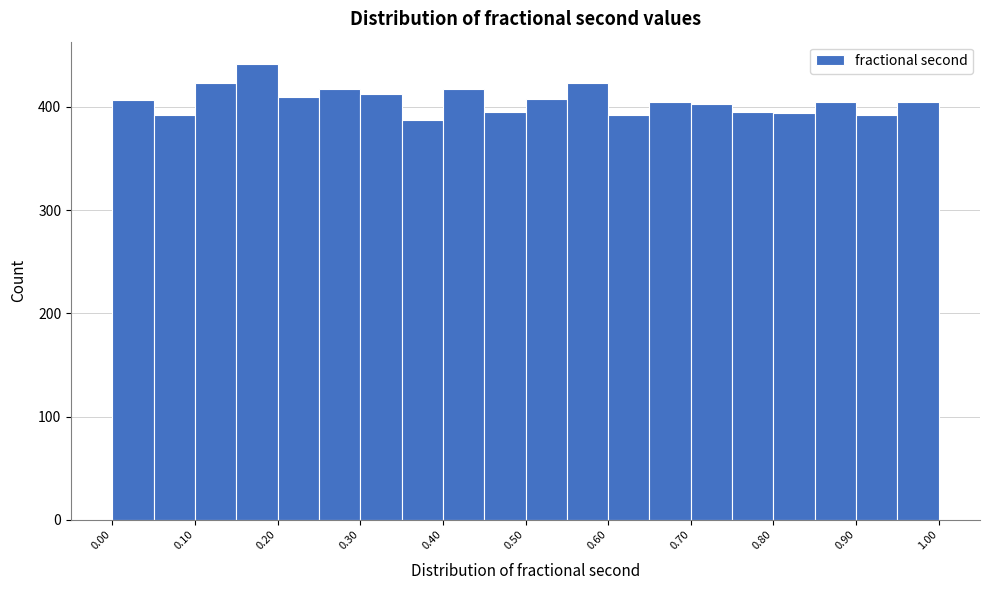

Reading left to right, transcribe this chart: for each bar, give the range it covers on the x-axis and its height. The values are not printed on the chart, so give them approximately, as read against the axis.

0.00 to 0.05: 410
0.05 to 0.10: 390
0.10 to 0.15: 420
0.15 to 0.20: 440
0.20 to 0.25: 410
0.25 to 0.30: 420
0.30 to 0.35: 410
0.35 to 0.40: 390
0.40 to 0.45: 420
0.45 to 0.50: 400
0.50 to 0.55: 410
0.55 to 0.60: 420
0.60 to 0.65: 390
0.65 to 0.70: 410
0.70 to 0.75: 400
0.75 to 0.80: 400
0.80 to 0.85: 390
0.85 to 0.90: 410
0.90 to 0.95: 390
0.95 to 1.00: 410